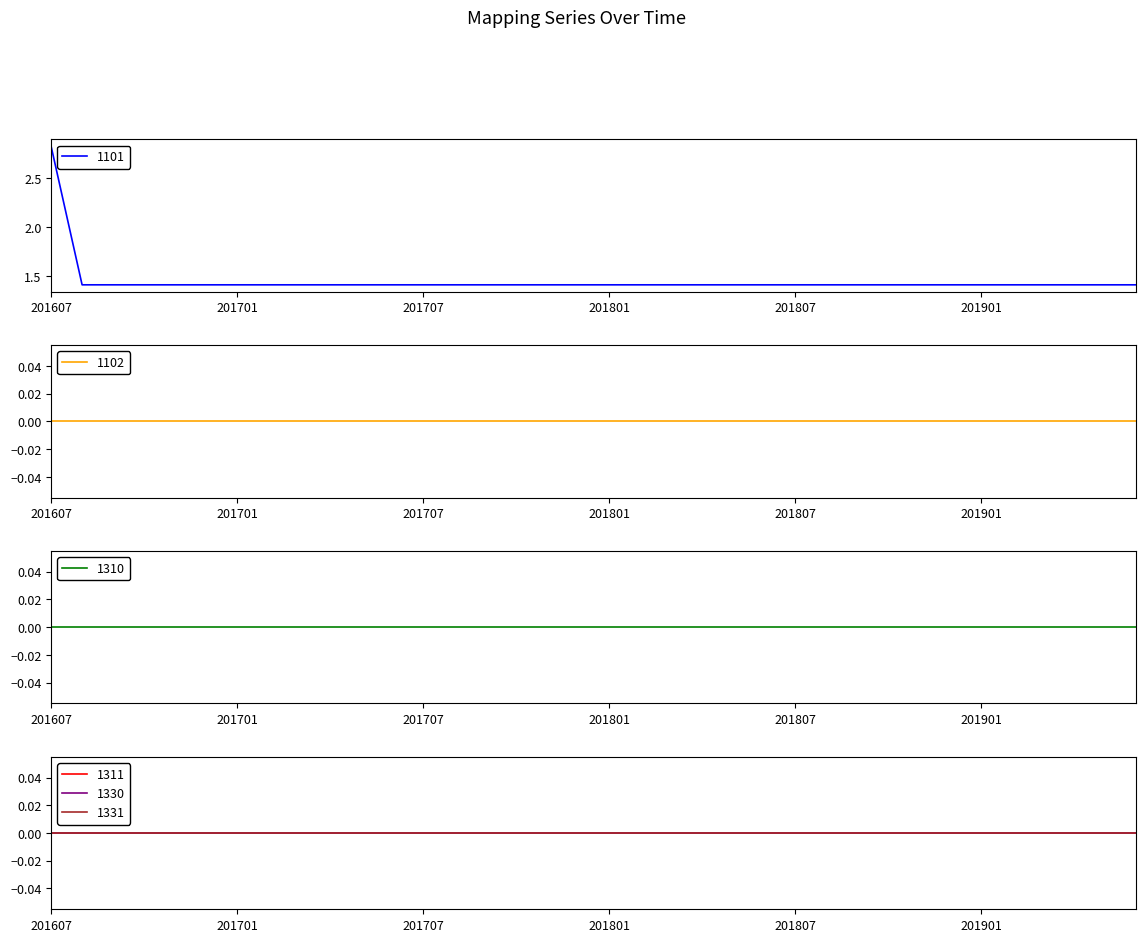

Rank the categories by 1102 value from highest to lowest.

201607, 201608, 201609, 201610, 201611, 201612, 201701, 201702, 201703, 201704, 201705, 201706, 201707, 201708, 201709, 201710, 201711, 201712, 201801, 201802, 201803, 201804, 201805, 201806, 201807, 201808, 201809, 201810, 201811, 201812, 201901, 201902, 201903, 201904, 201905, 201906